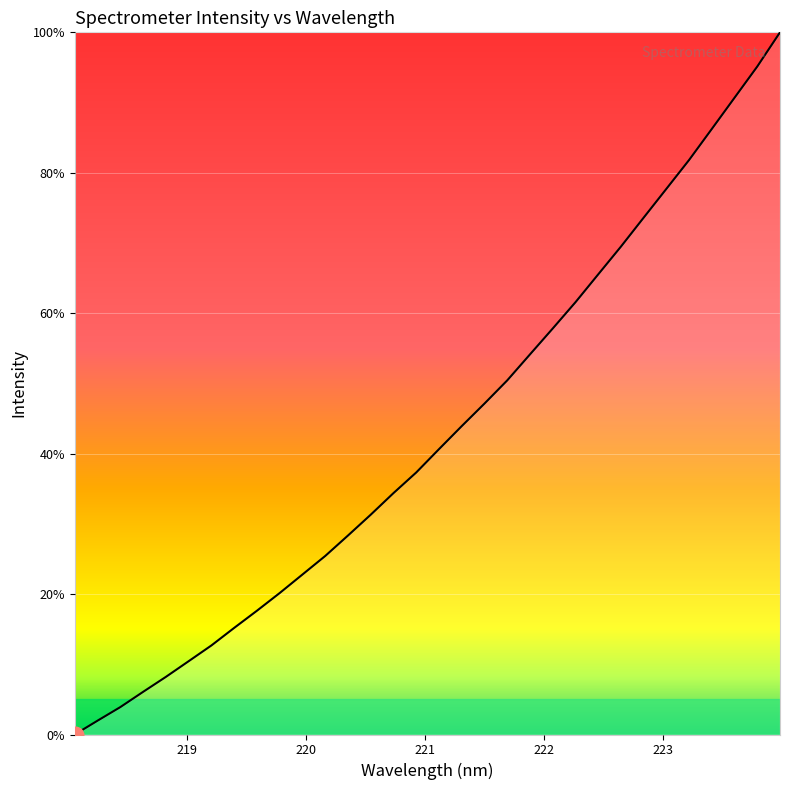

Reading left to right, what are all the values shown in this chart?

0.0	2.0	3.9	6.1	8.2	10.4	12.7	15.2	17.6	20.1	22.8	25.4	28.3	31.3	34.4	37.3	40.6	43.9	47.1	50.4	54.1	57.8	61.6	65.5	69.5	73.6	77.7	81.8	86.2	90.7	95.1	100.0